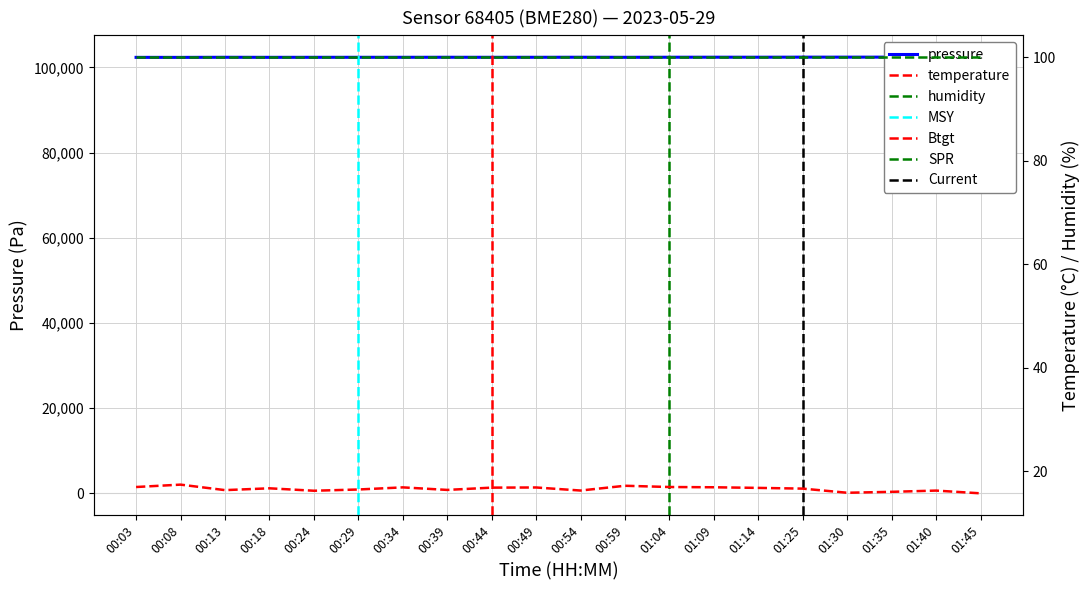

Which series has the largest total across all categories?

pressure